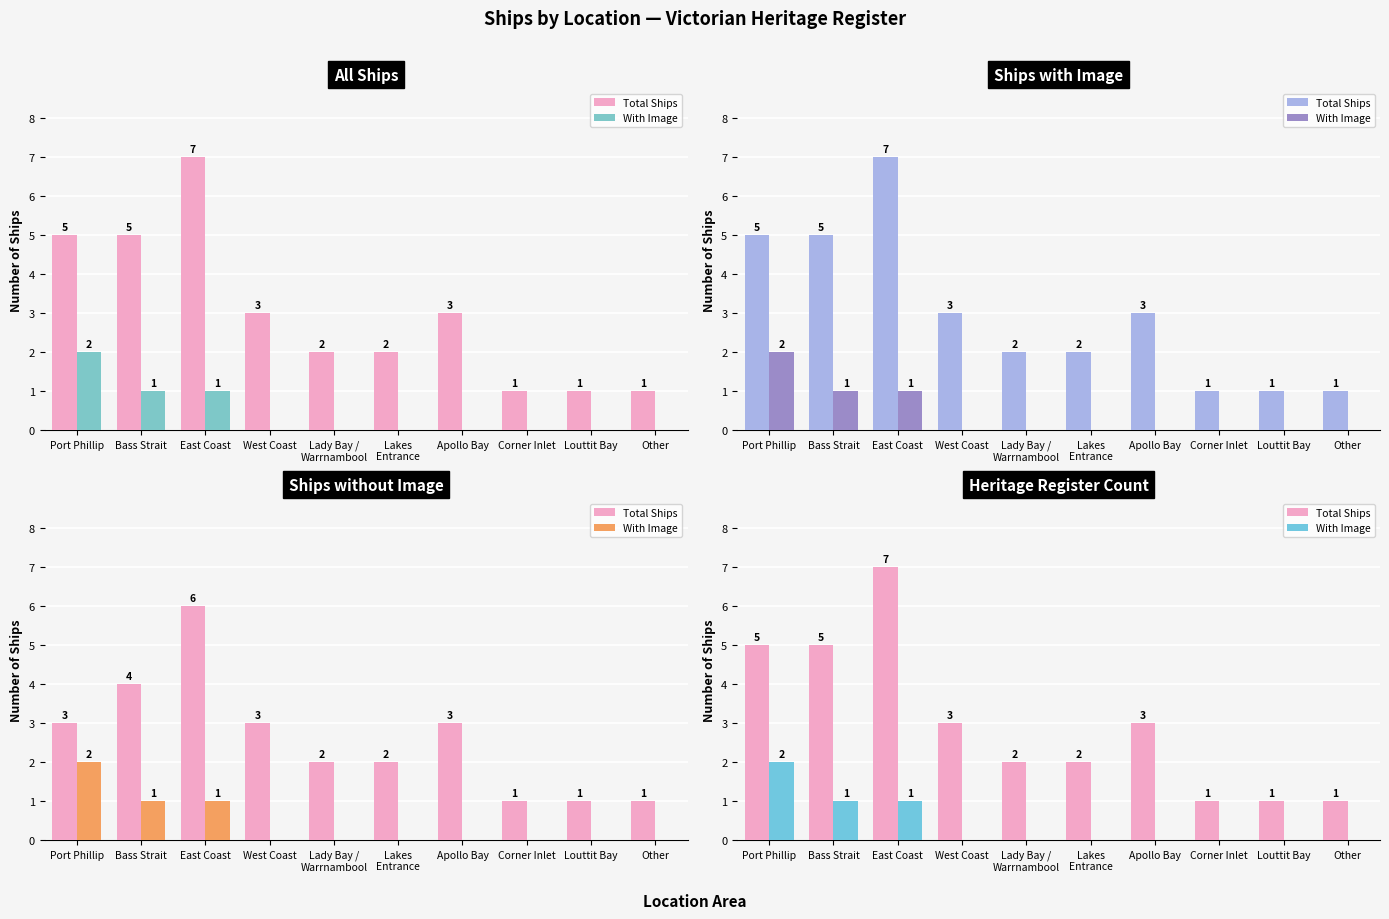

What value does the Total Ships series have at Other?

1